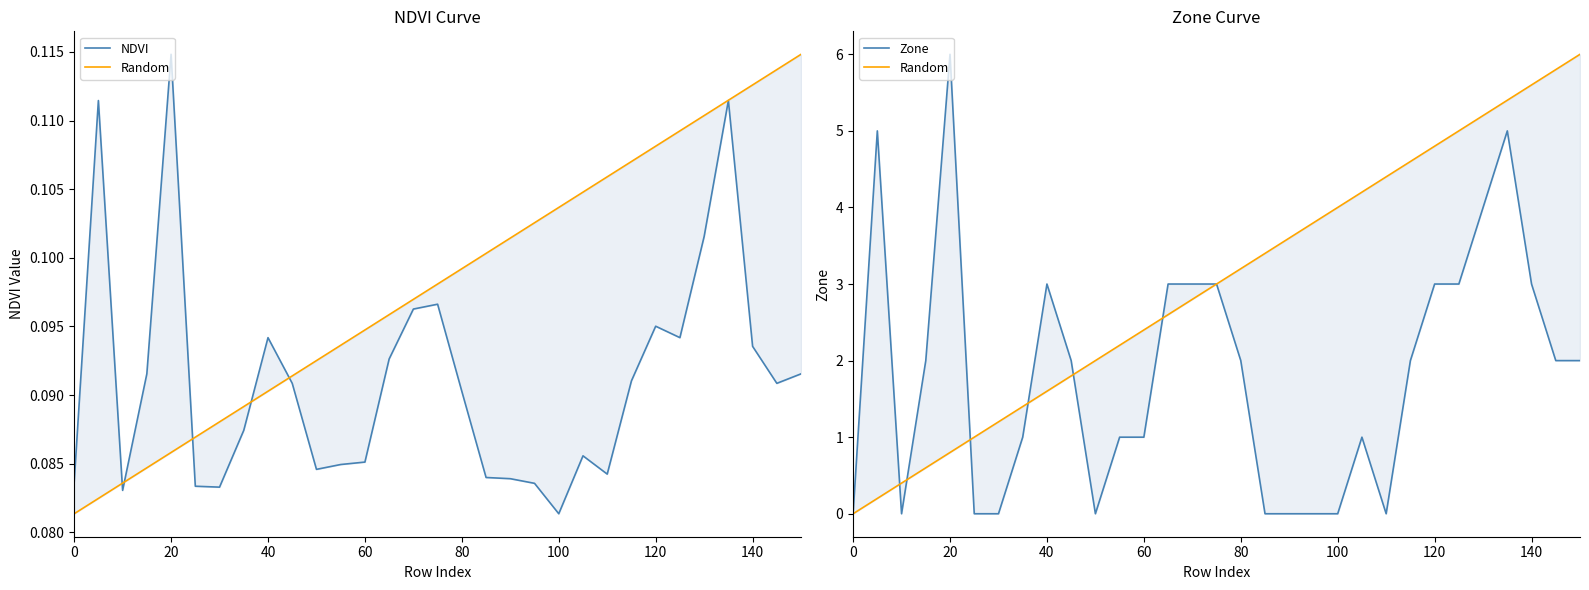

True or false: NDVI has more than 0 interior local peaks.

True